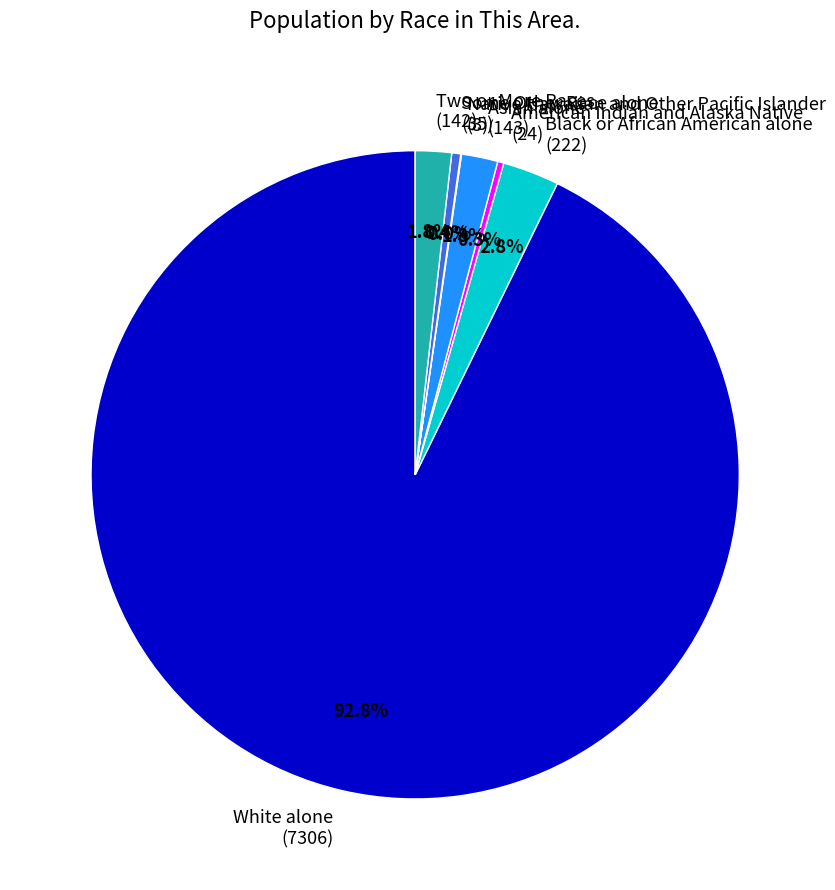

Approximately how many times larger is the value at Asian alone compared to Two or More Races?

1.0